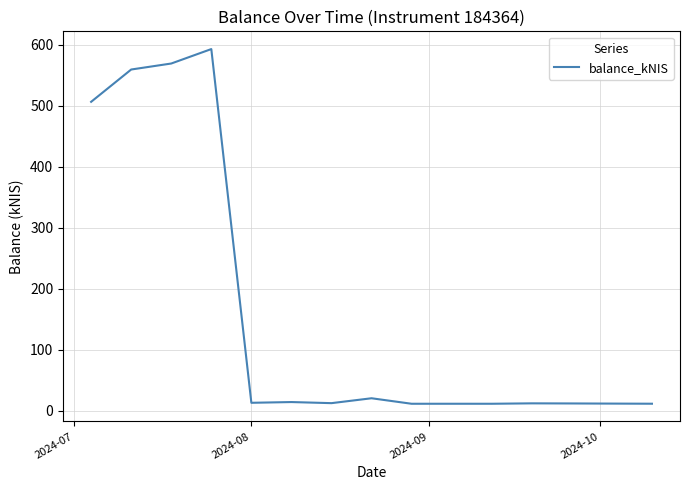

What is the greatest value displayed?

592.8